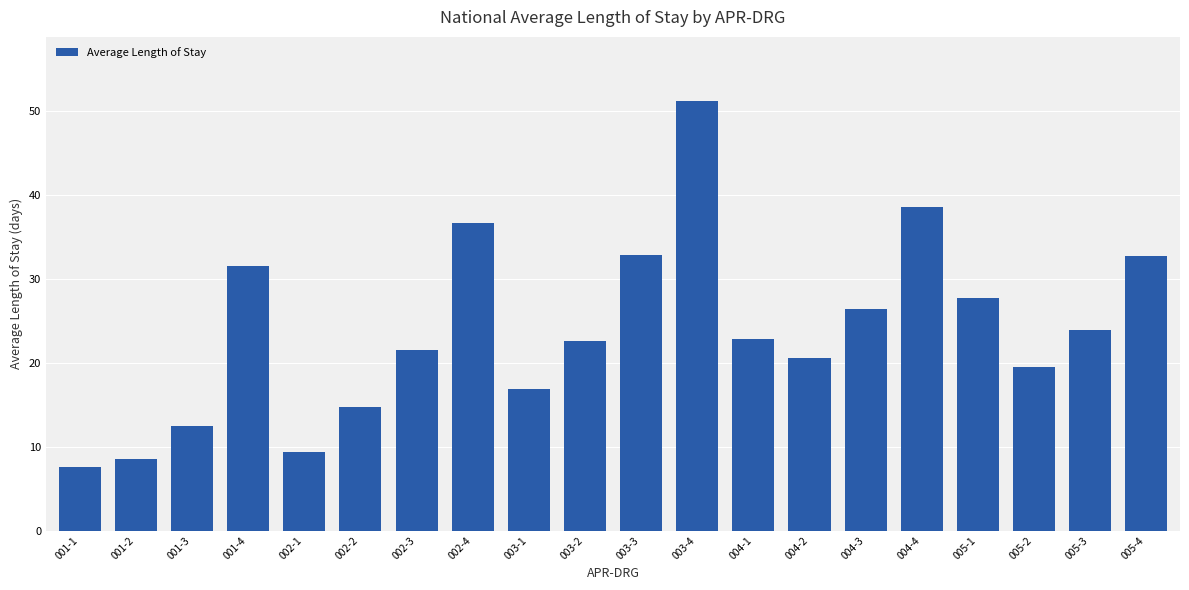

Reading left to right, transcribe all the data shown in this chart.

7.6	8.6	12.5	31.6	9.4	14.7	21.5	36.7	16.9	22.6	32.8	51.2	22.9	20.6	26.4	38.6	27.7	19.5	23.9	32.8